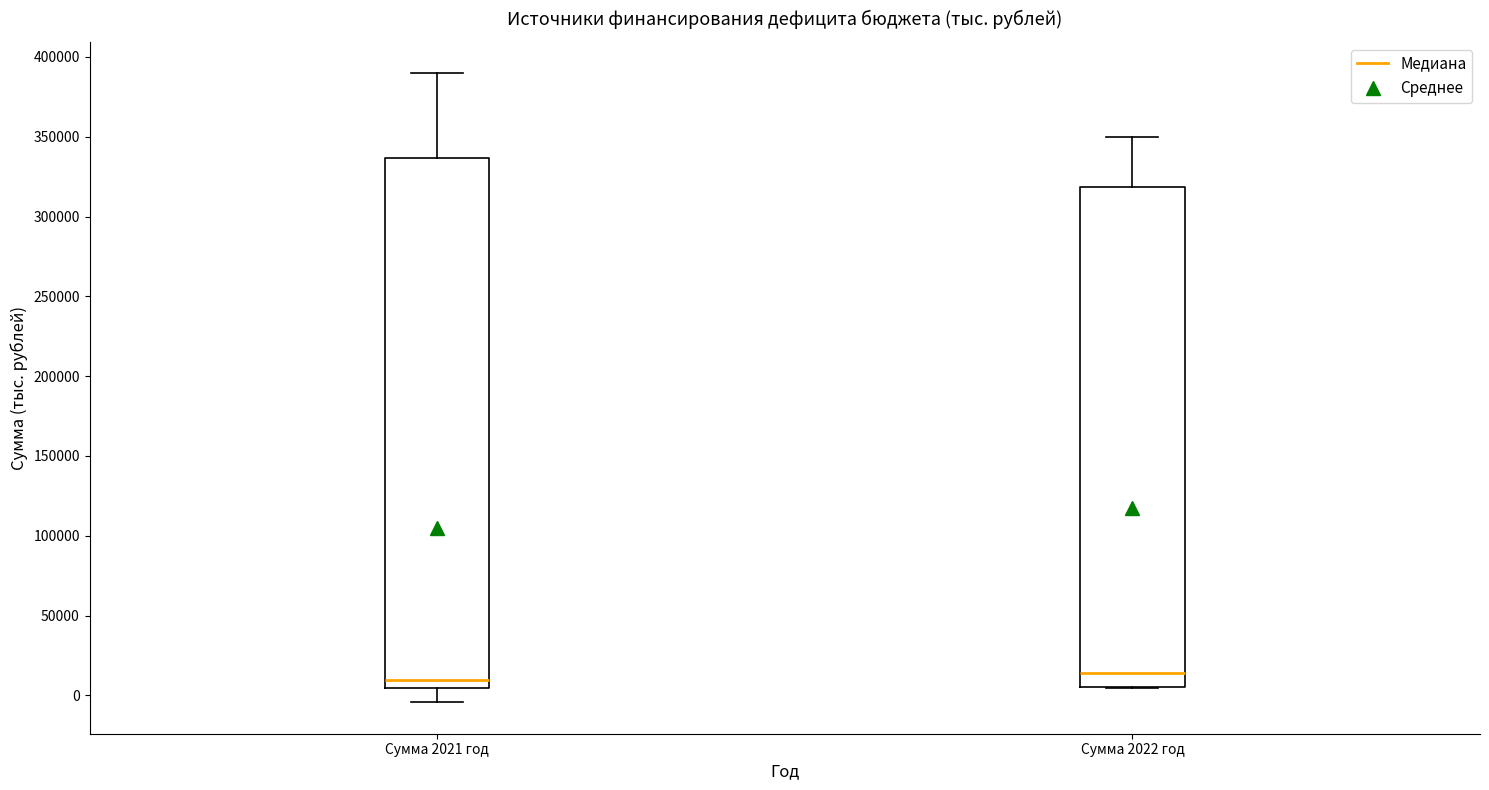

Comparing the boxes themselves (not the whiskers), which one is the tallest?

Сумма 2021 год